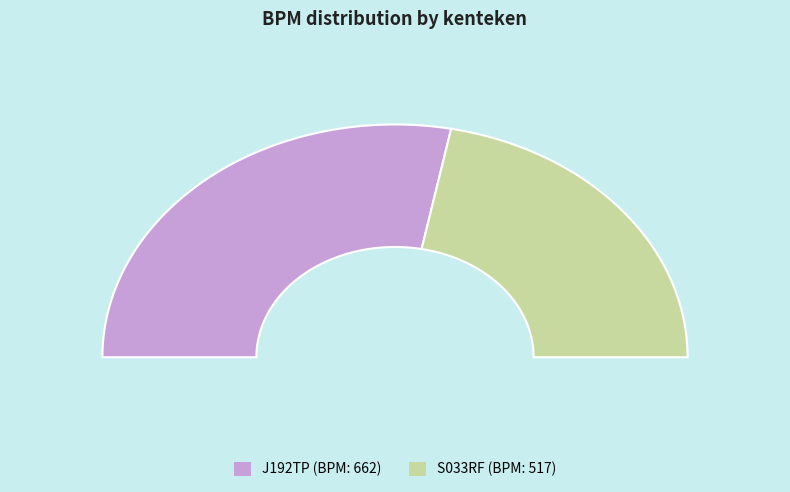

How many slices are in this pie chart?

2